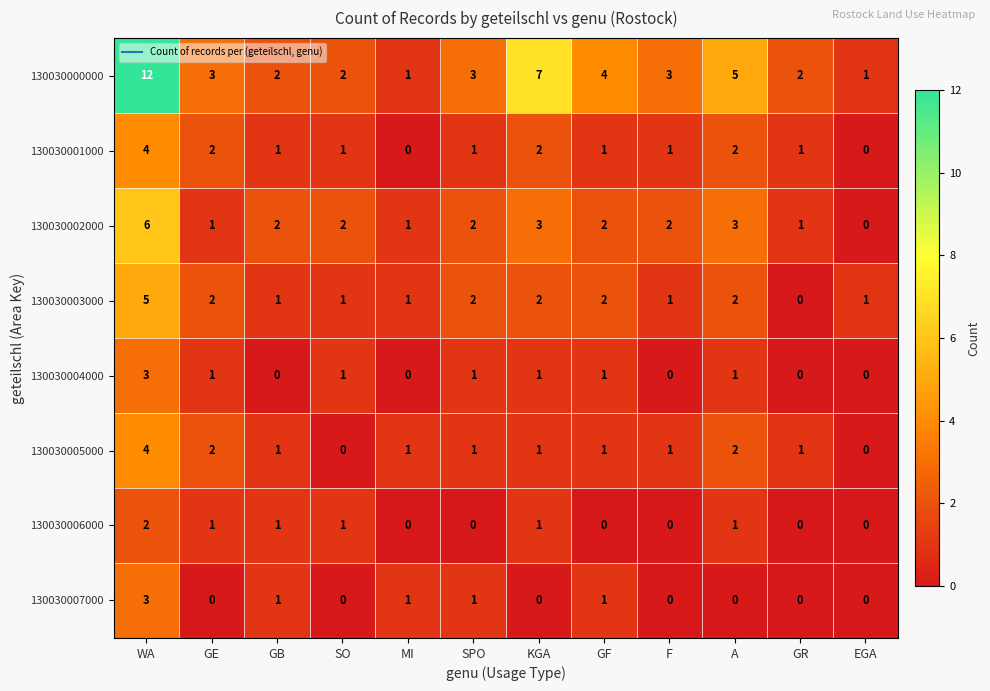

How many categories are shown in the chart?

12